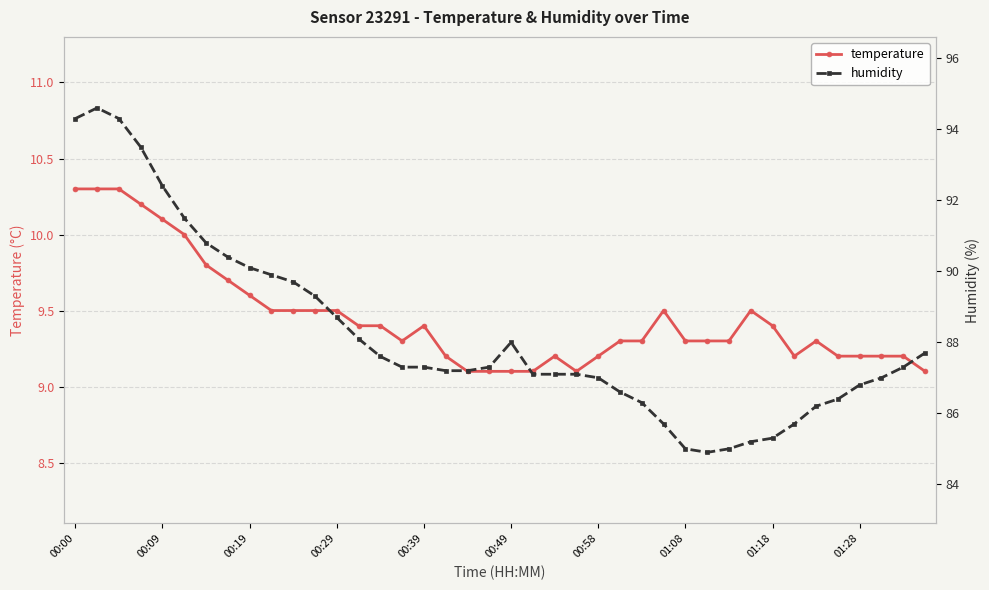

At which label is humidity closest to 89?

11